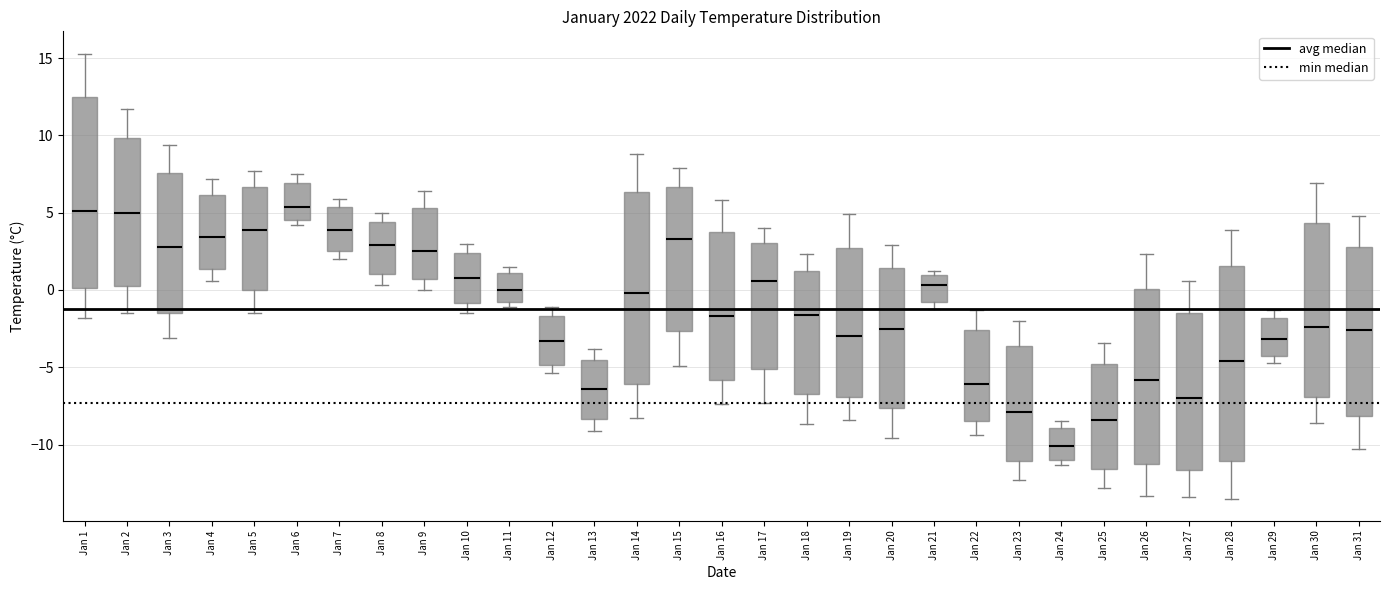

Where is the lower edge of the box for Jan 11 on the y-axis? The values are not printed on the chart, so give them approximately, as read against the axis.

-1.0